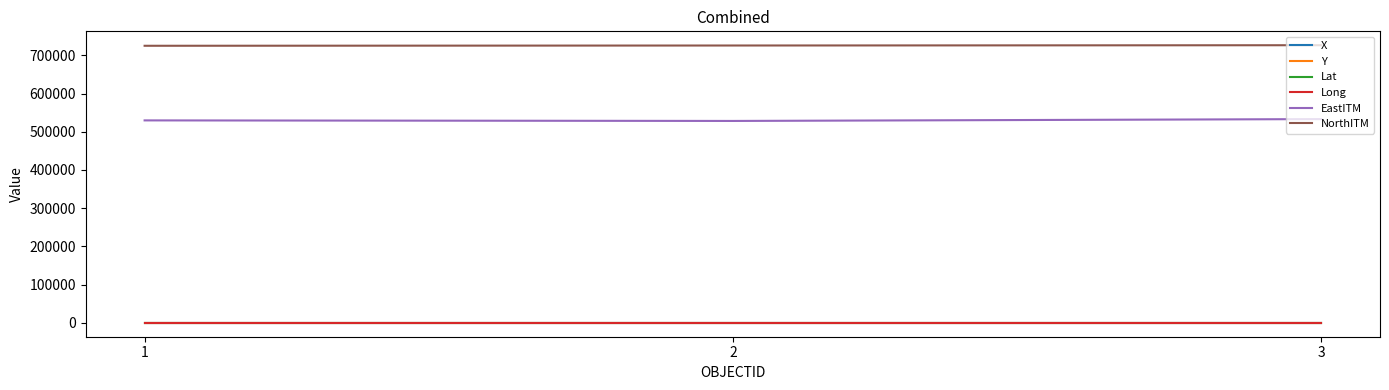

The value of EastITM at 1 is 529810.6. True or false?

True